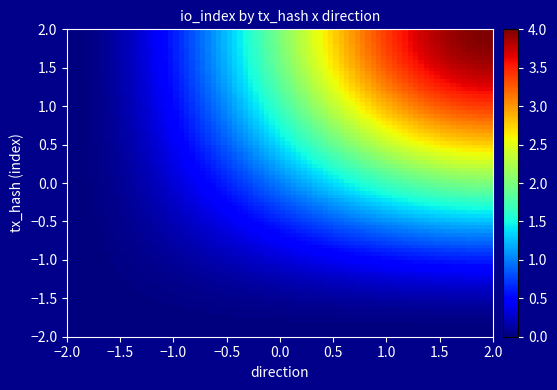

Which label corresponds to the smallest value in the chart?

-1